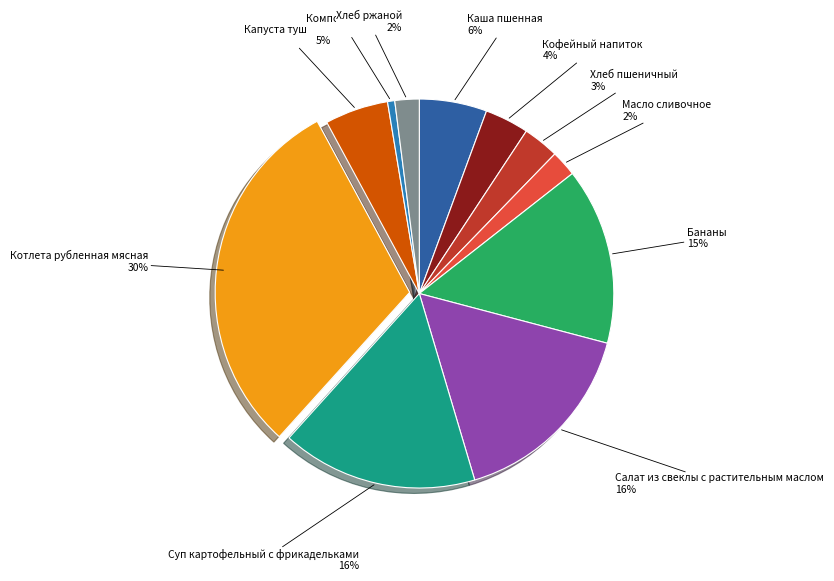

Do Кофейный напиток and Бананы together represent more than half of the pie?

No